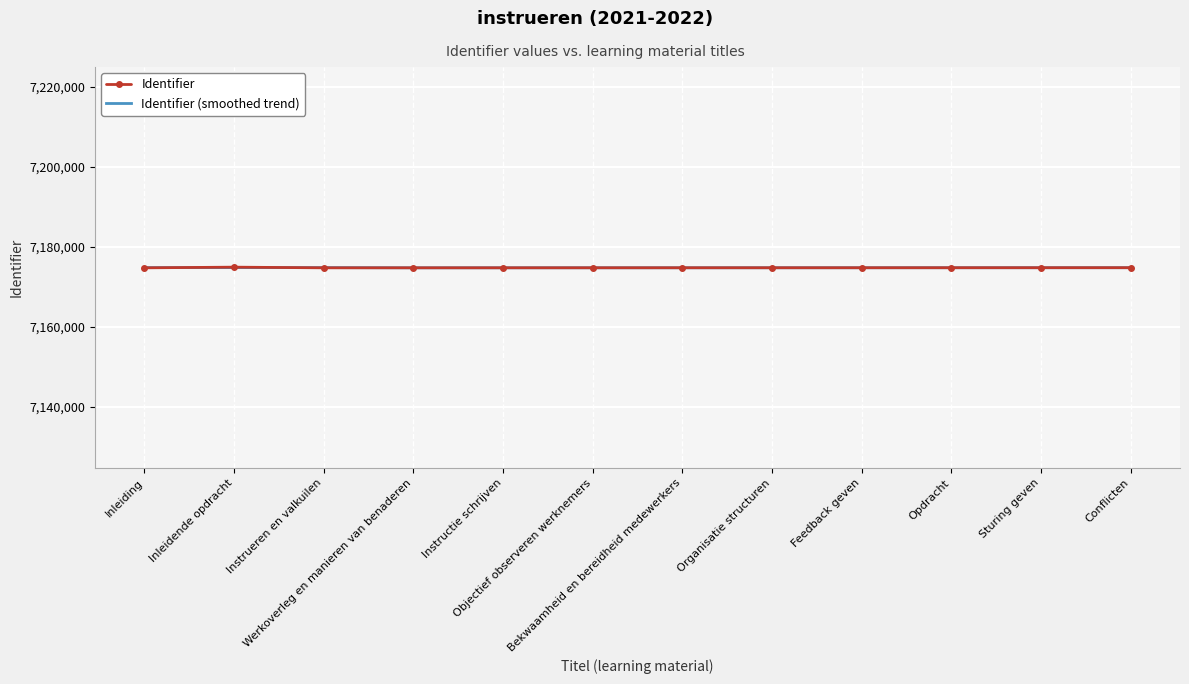

What is the smallest value displayed?

7174738.0